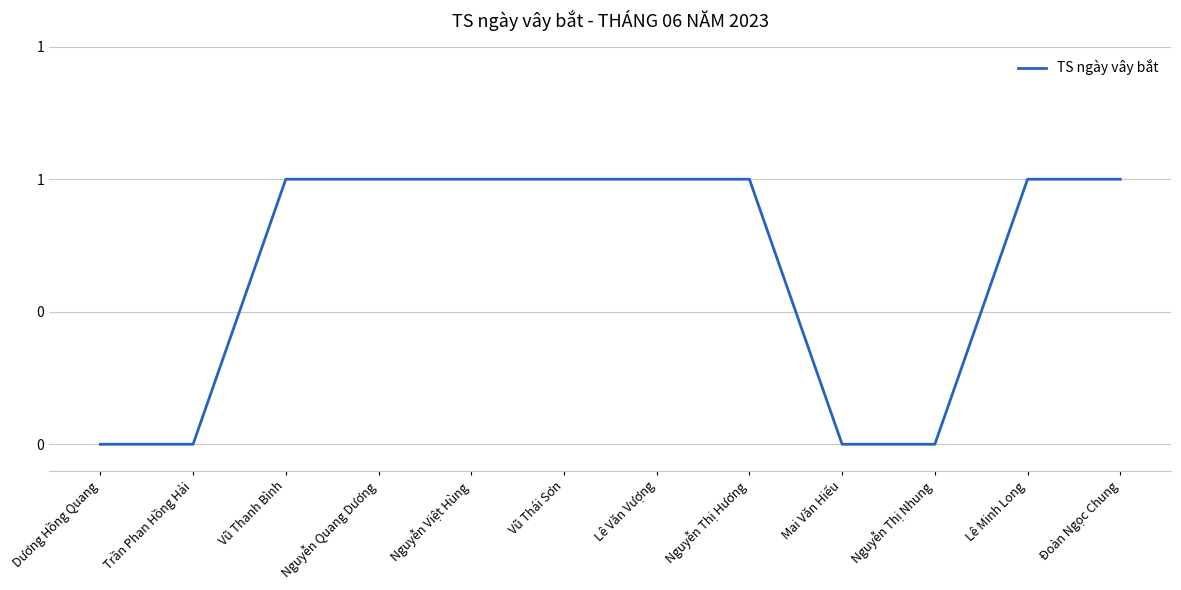

Is this an area chart (filled region under the line)?

No